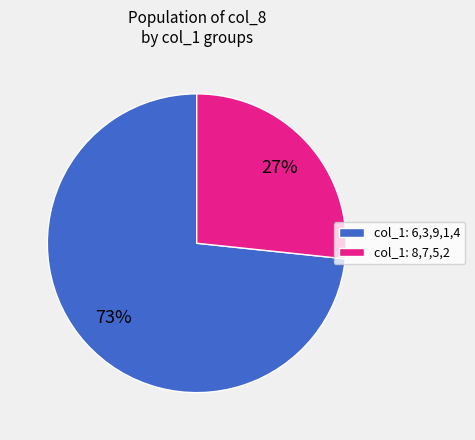

True or false: col_1: 8,7,5,2 accounts for 27% of the total.

True